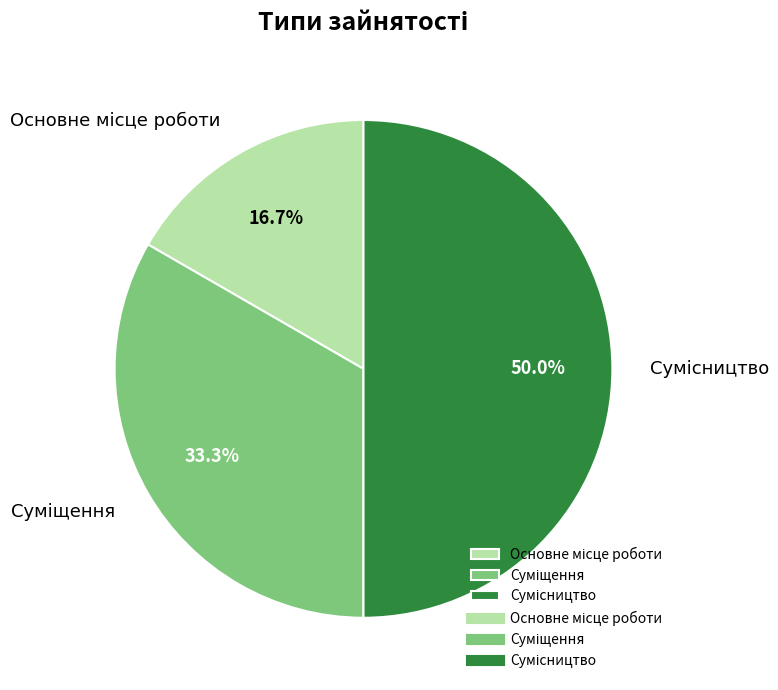

What is the change in value from Основне місце роботи to Сумісництво?

+2